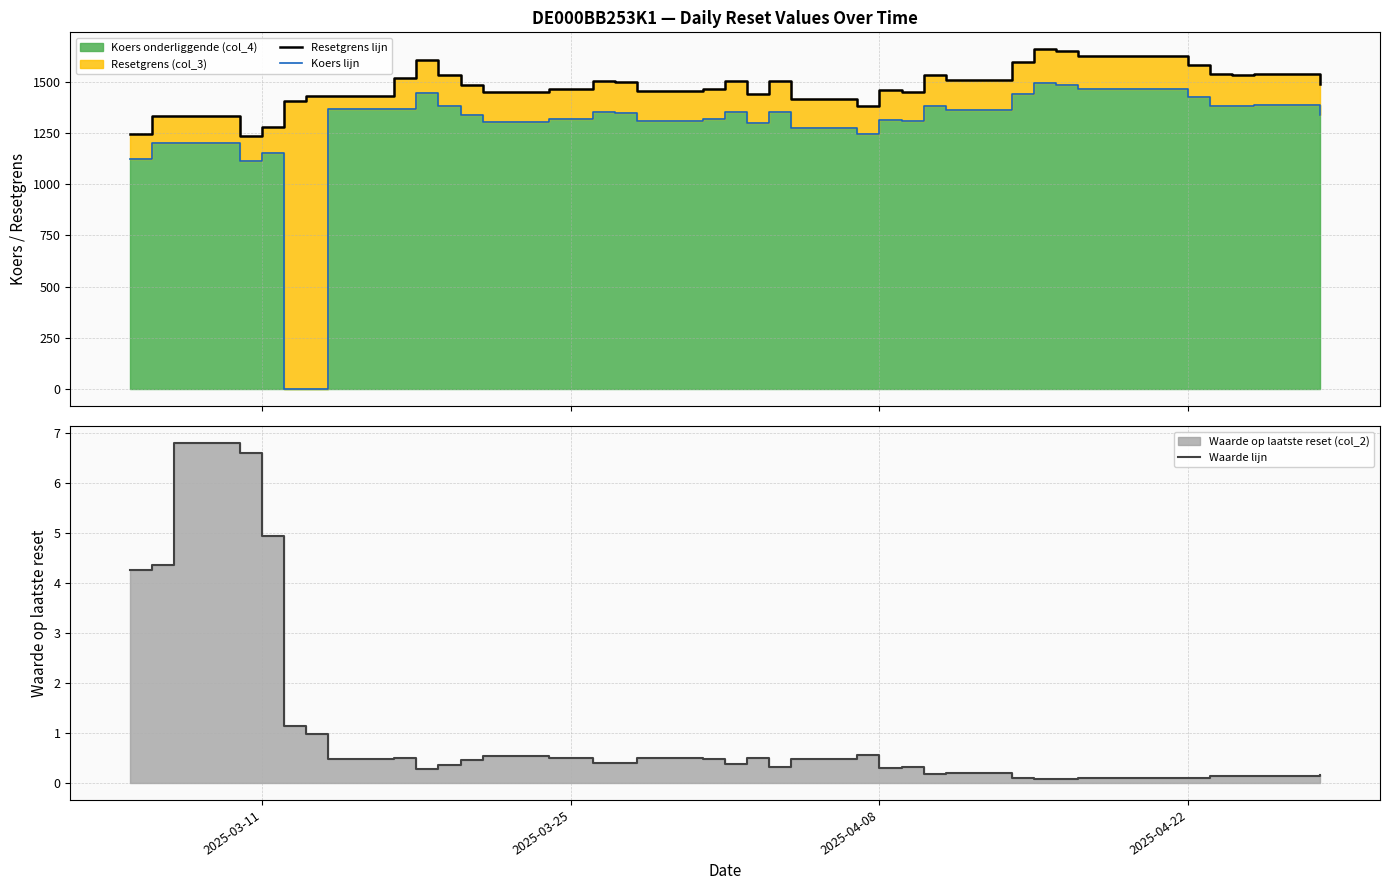

At how many categories does at least one series exceed 1115?

37